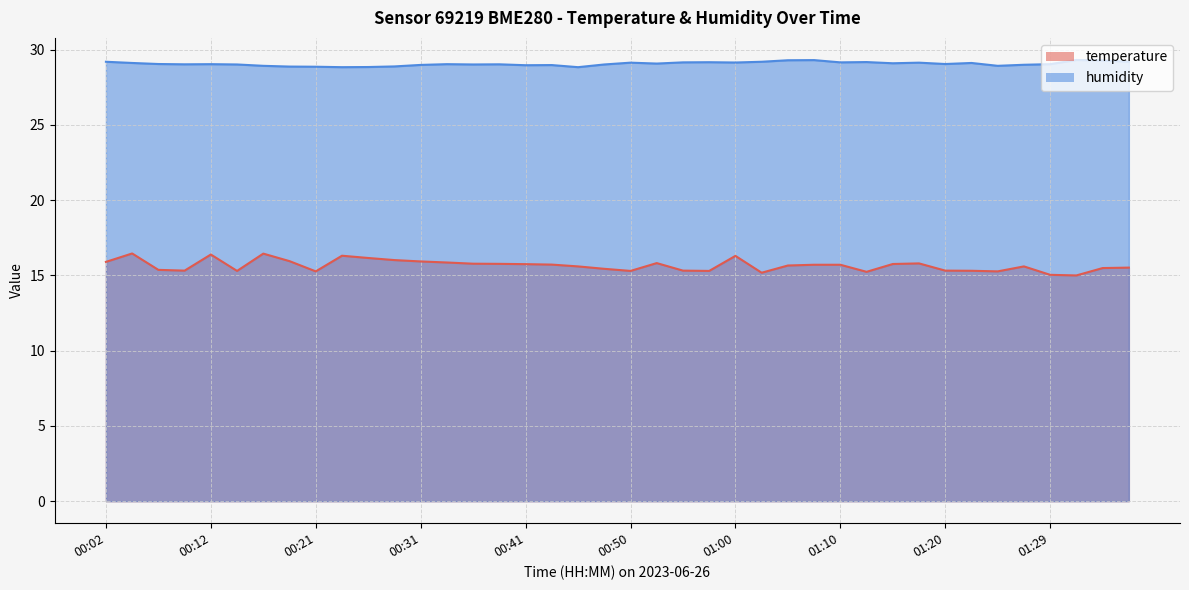

Reading right to left, transcribe all the data shown in this chart.

temperature: 01:37=15.5	01:34=15.5	01:32=15.0	01:29=15.0	01:27=15.6	01:25=15.3	01:22=15.3	01:20=15.3	01:17=15.8	01:15=15.8	01:12=15.2	01:10=15.7	01:07=15.7	01:05=15.7	01:03=15.2	01:00=16.3	00:58=15.3	00:55=15.3	00:53=15.8	00:50=15.3	00:48=15.4	00:46=15.6	00:43=15.7	00:41=15.8	00:38=15.8	00:36=15.8	00:33=15.9	00:31=15.9	00:29=16.0	00:26=16.2	00:24=16.3	00:21=15.3	00:19=15.9	00:16=16.4	00:14=15.3	00:12=16.4	00:09=15.3	00:07=15.4	00:04=16.5	00:02=15.9
humidity: 01:37=29.2	01:34=29.3	01:32=29.3	01:29=29.0	01:27=29.0	01:25=28.9	01:22=29.1	01:20=29.1	01:17=29.1	01:15=29.1	01:12=29.2	01:10=29.2	01:07=29.3	01:05=29.3	01:03=29.2	01:00=29.1	00:58=29.2	00:55=29.2	00:53=29.1	00:50=29.1	00:48=29.0	00:46=28.8	00:43=29.0	00:41=29.0	00:38=29.0	00:36=29.0	00:33=29.0	00:31=29.0	00:29=28.9	00:26=28.9	00:24=28.8	00:21=28.9	00:19=28.9	00:16=28.9	00:14=29.0	00:12=29.0	00:09=29.0	00:07=29.1	00:04=29.1	00:02=29.2